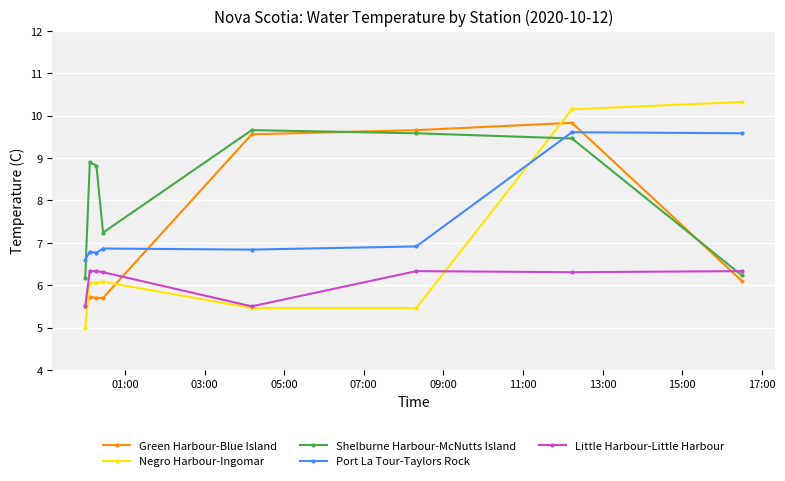

How many lines are shown in the chart?

5